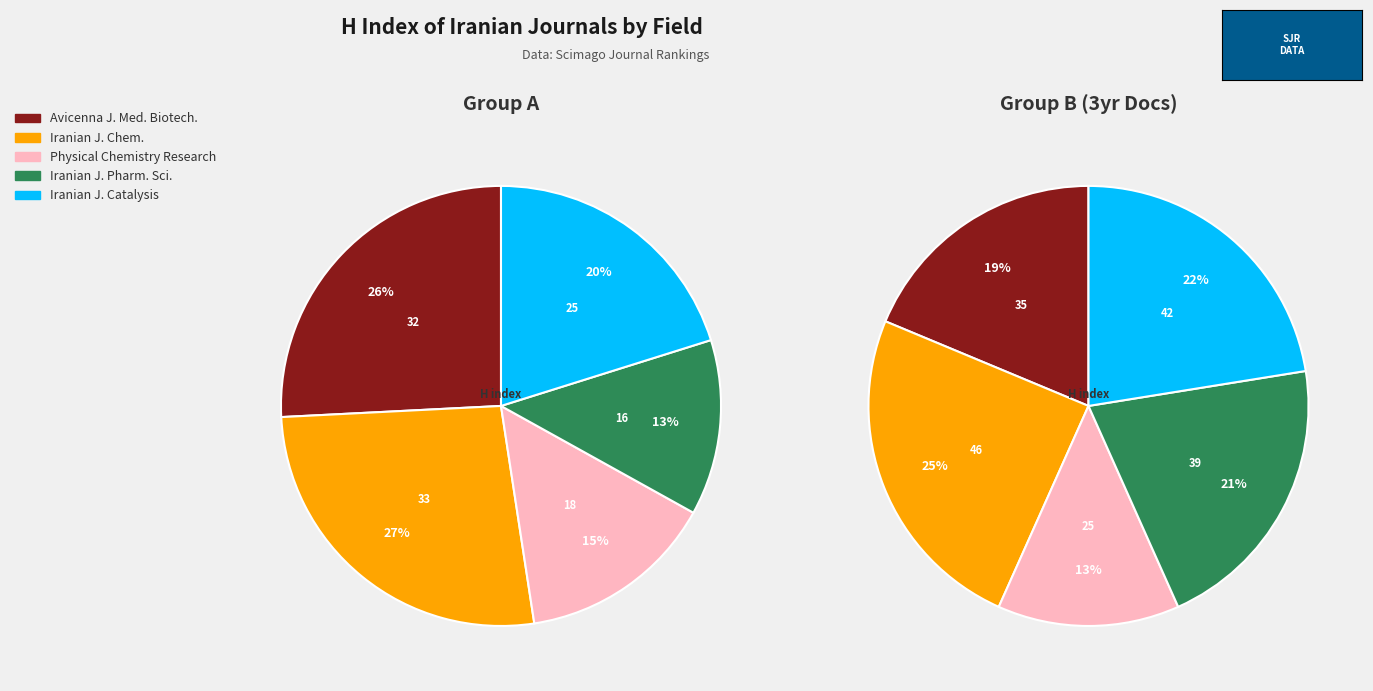

How many slices are in this pie chart?

5